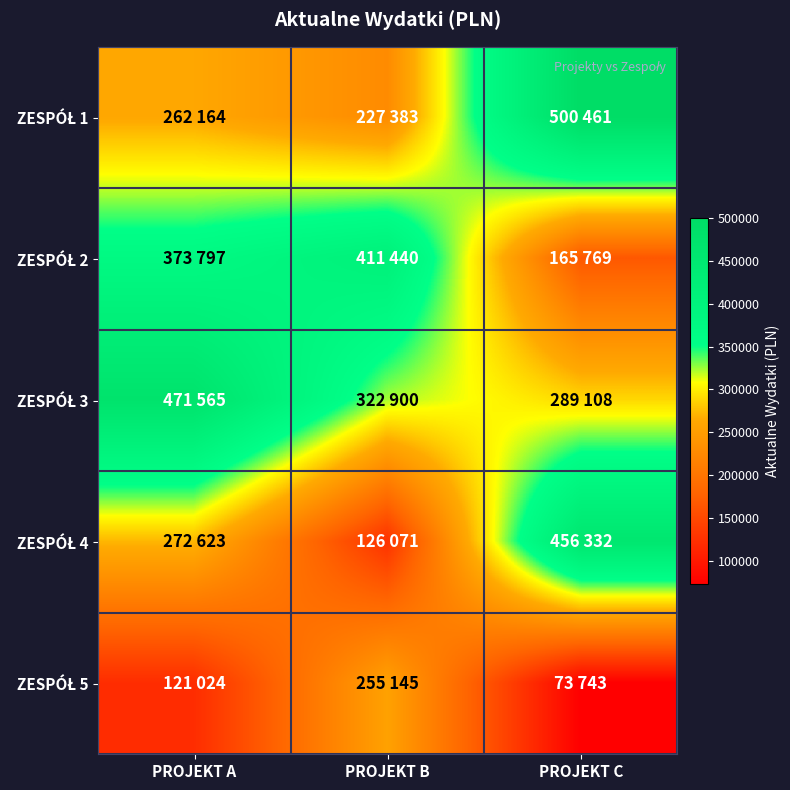

Between PROJEKT A and PROJEKT B, which is larger?

PROJEKT A